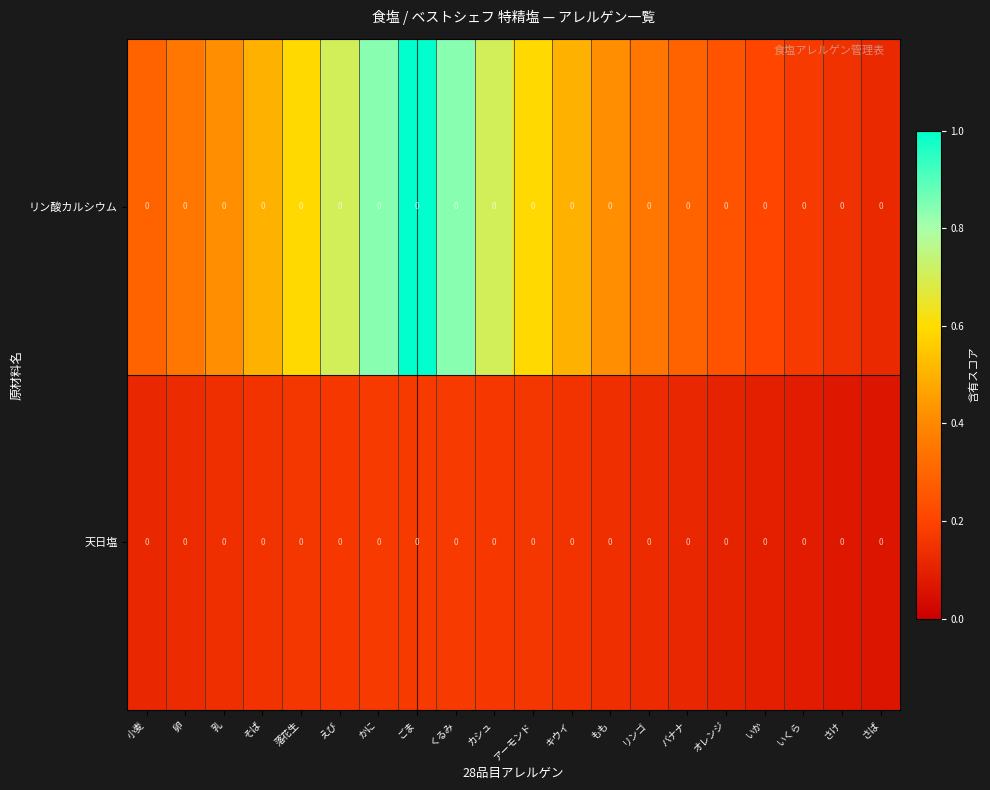

Rank the series at 小麦 from lowest to highest value.

天日塩, リン酸カルシウム